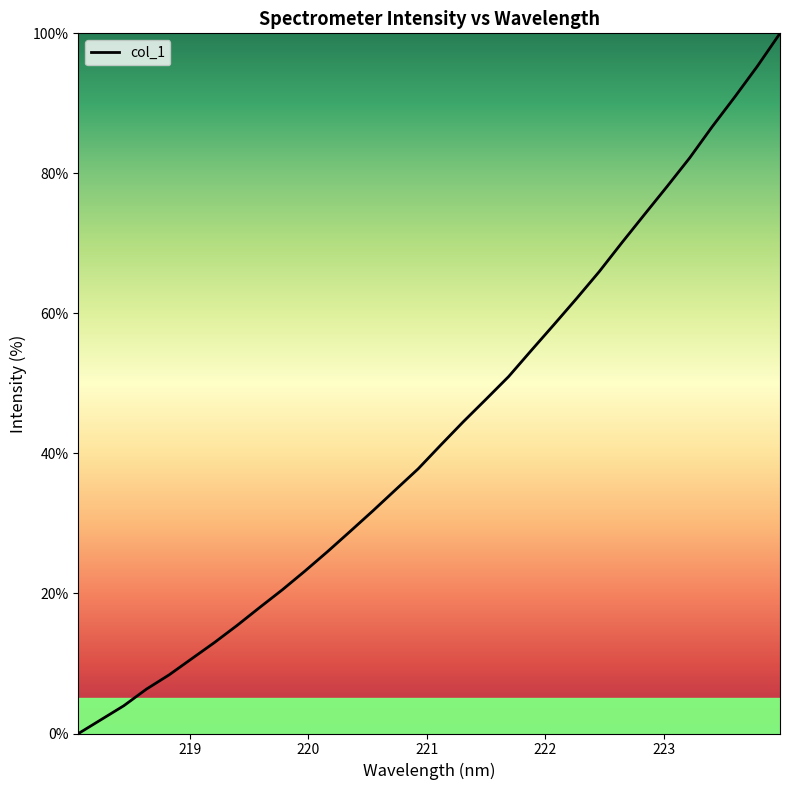

What is the difference between the maximum and second lowest values?

98.0